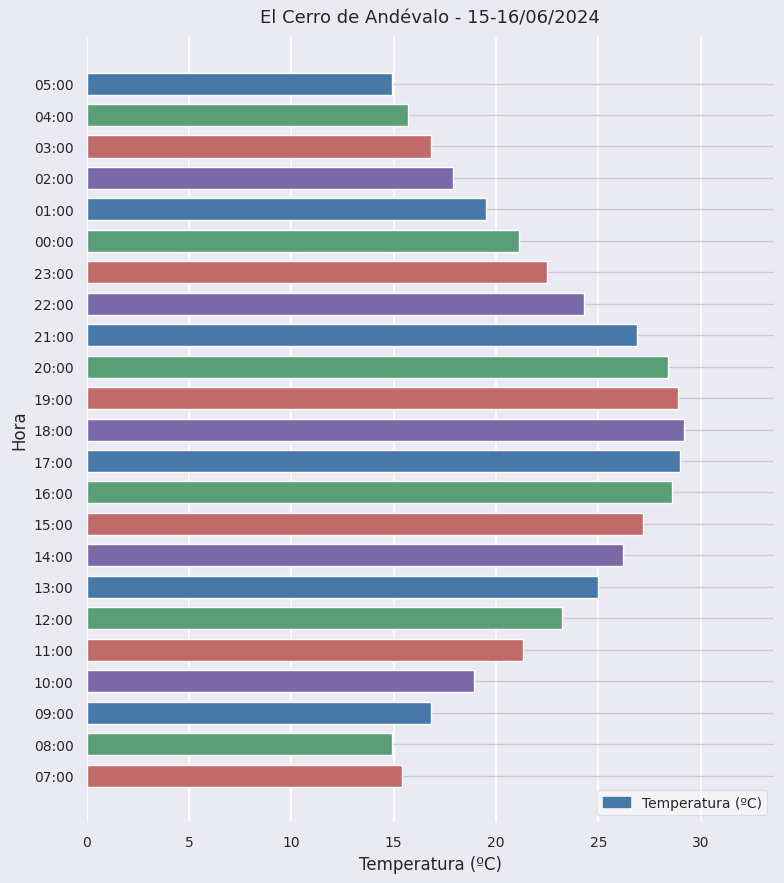

What is the minimum value shown in the chart?

14.9